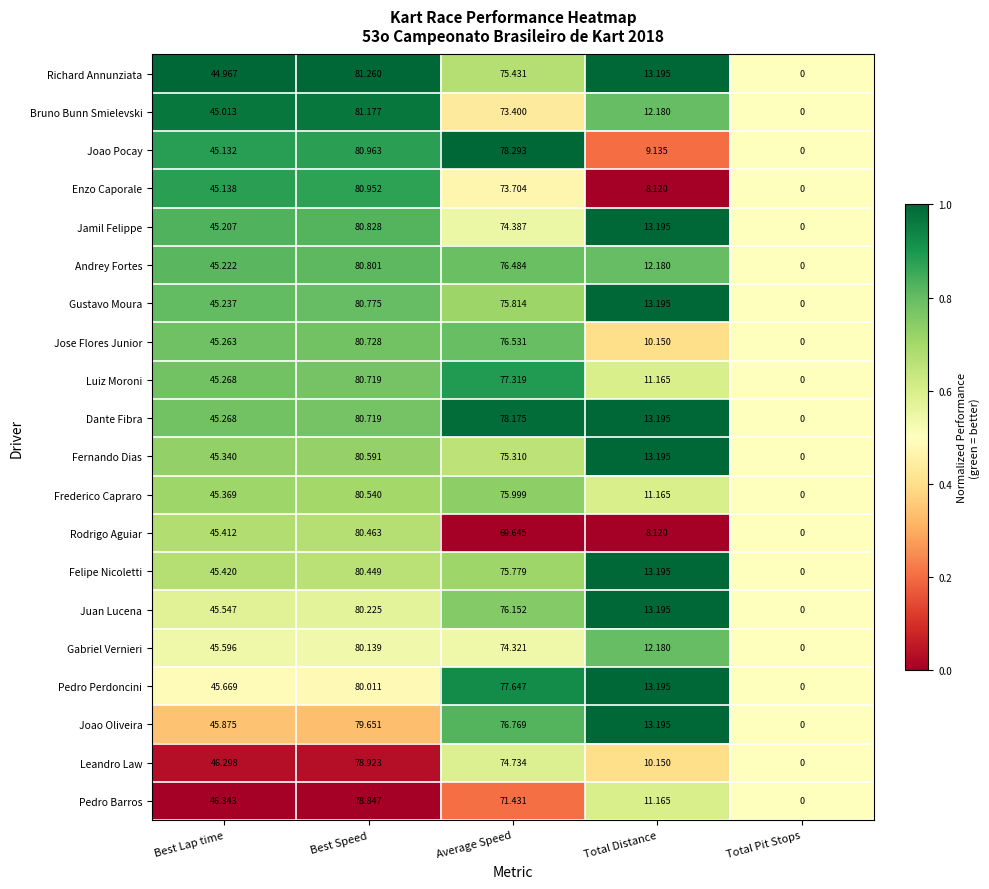

What is the greatest value displayed?

81.3